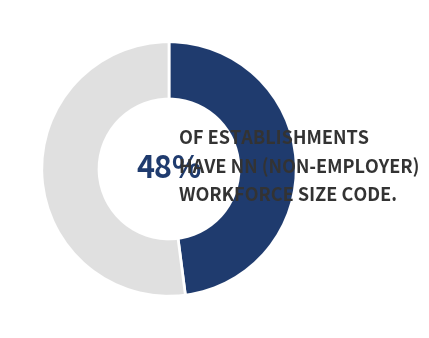

Count the number of slices in the pie.

2